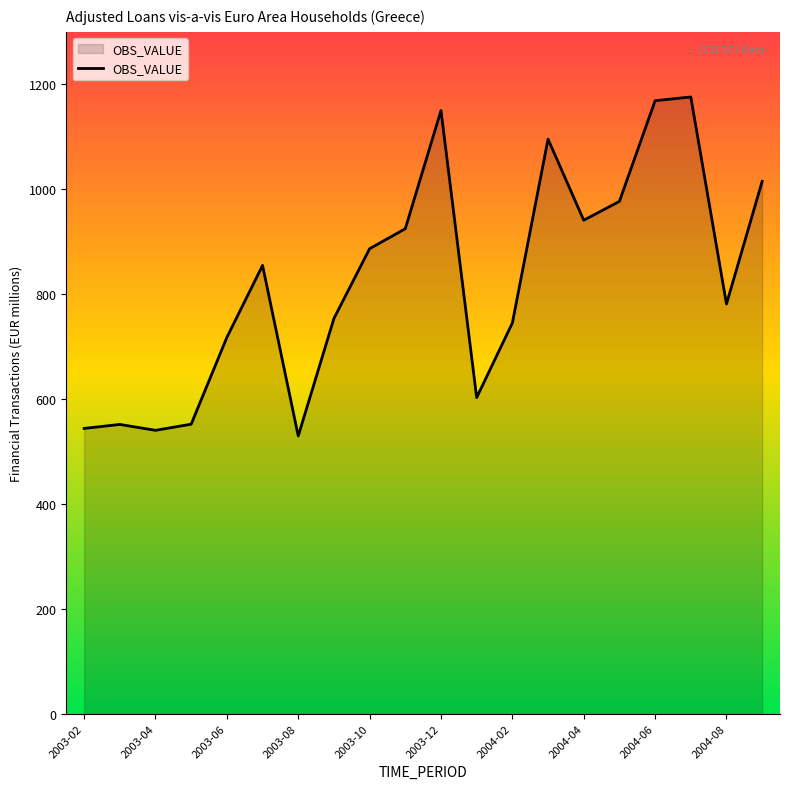

What is the greatest value displayed?

1175.8